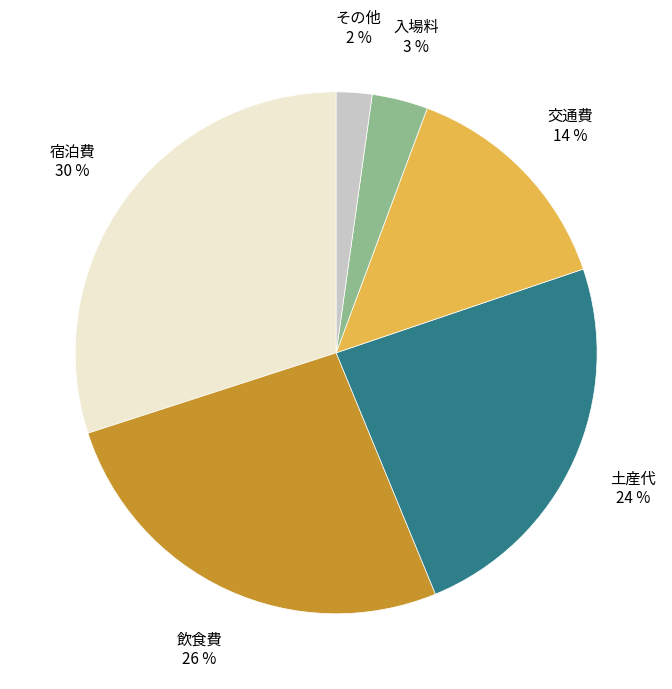

How many segments does this pie chart have?

6